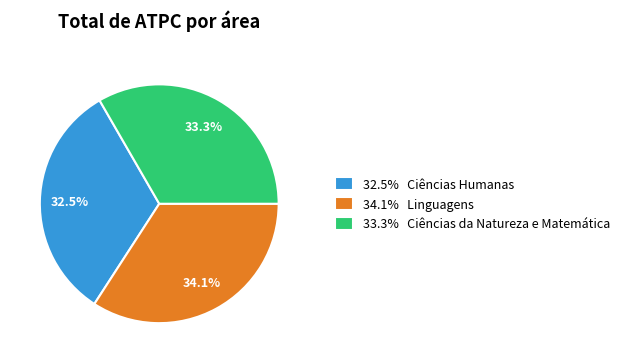

Which slice is the smallest?

32.5% Ciências Humanas